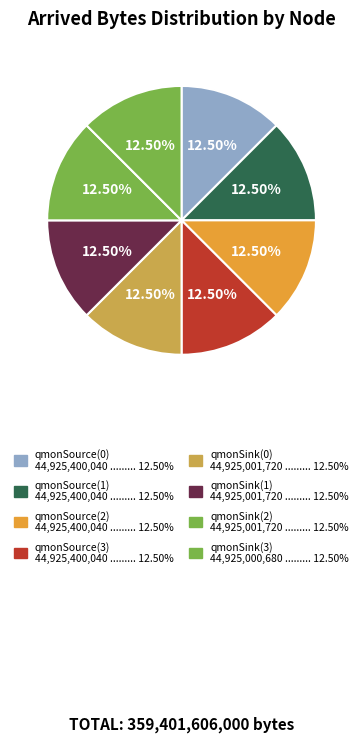

The qmonSink(3) slice represents 12% of the pie. True or false?

True